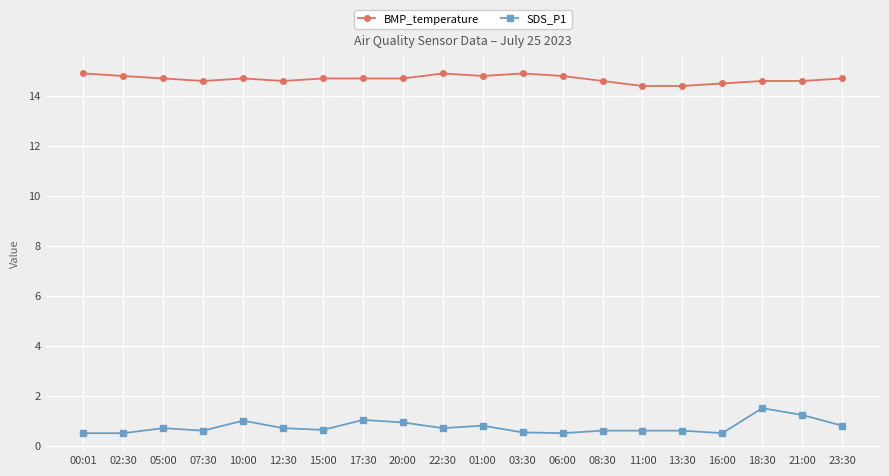

What is the maximum value shown in the chart?

14.9